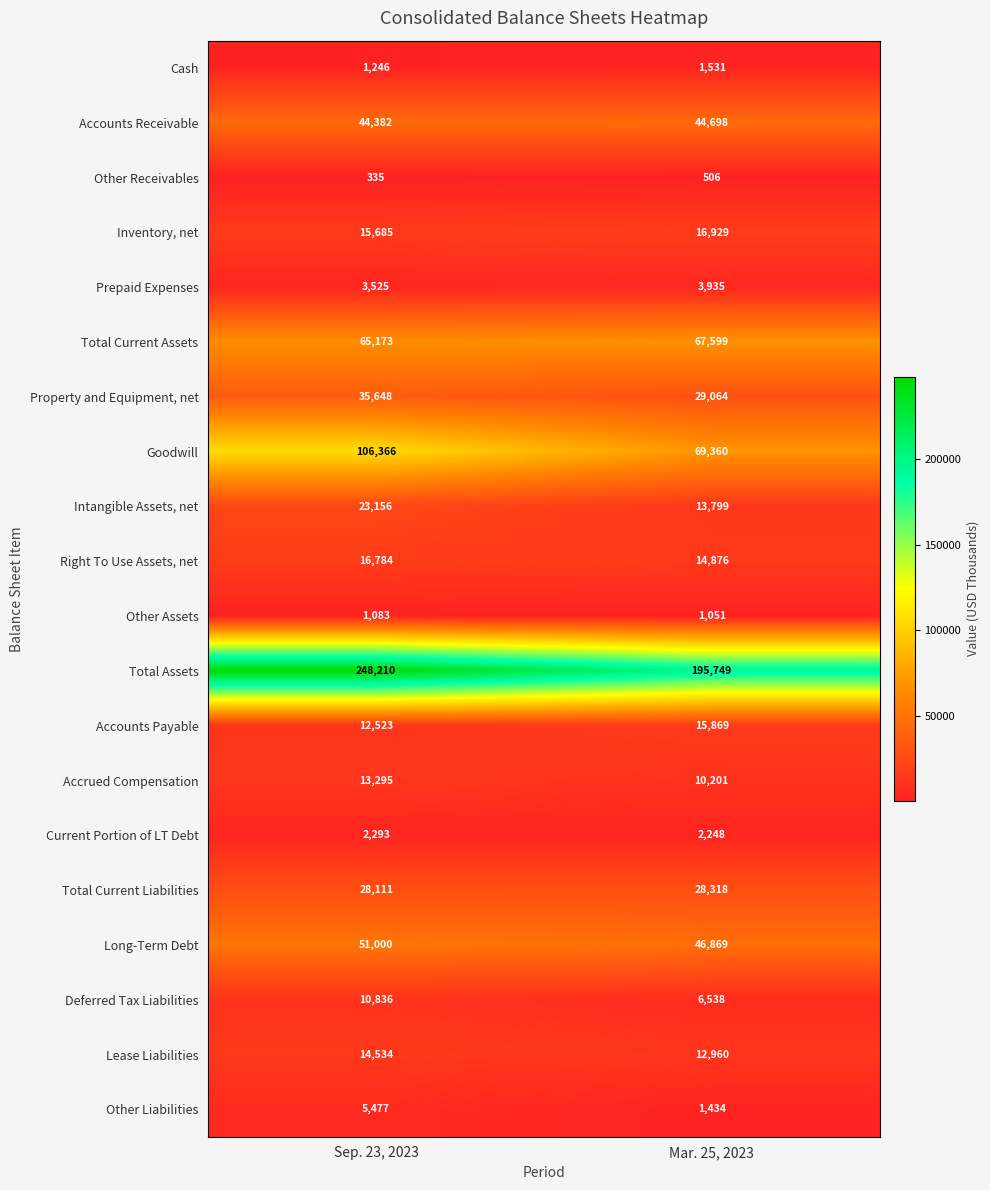

Which series has the largest total across all categories?

Total Assets